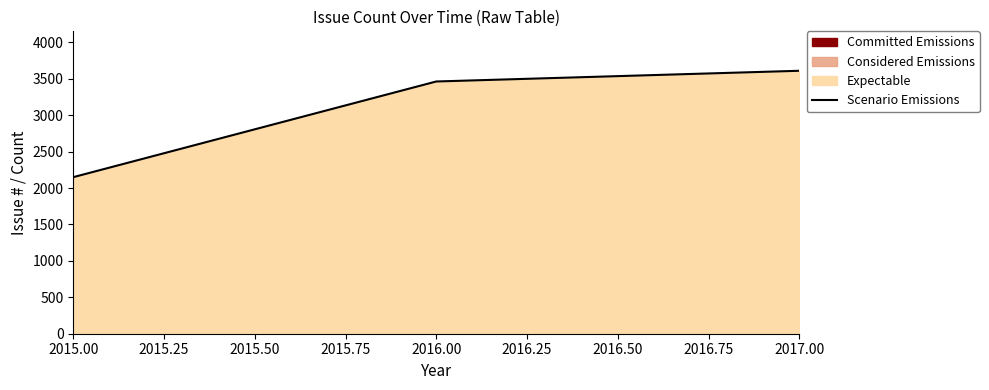

What is the average value?

3073